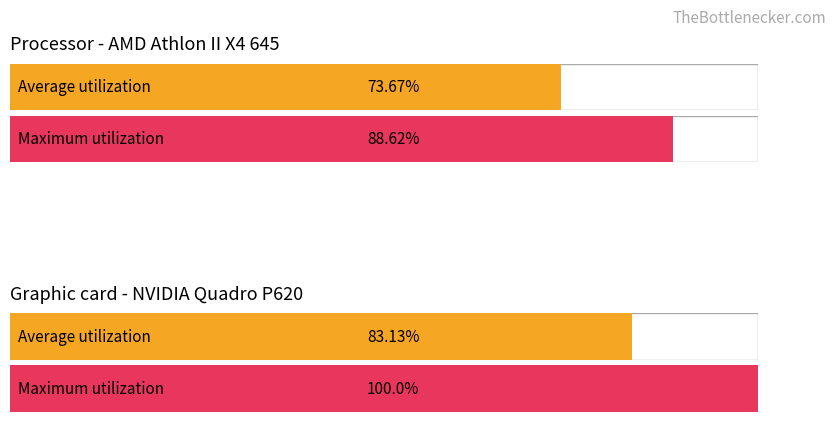

How many bars are there in each group?

2